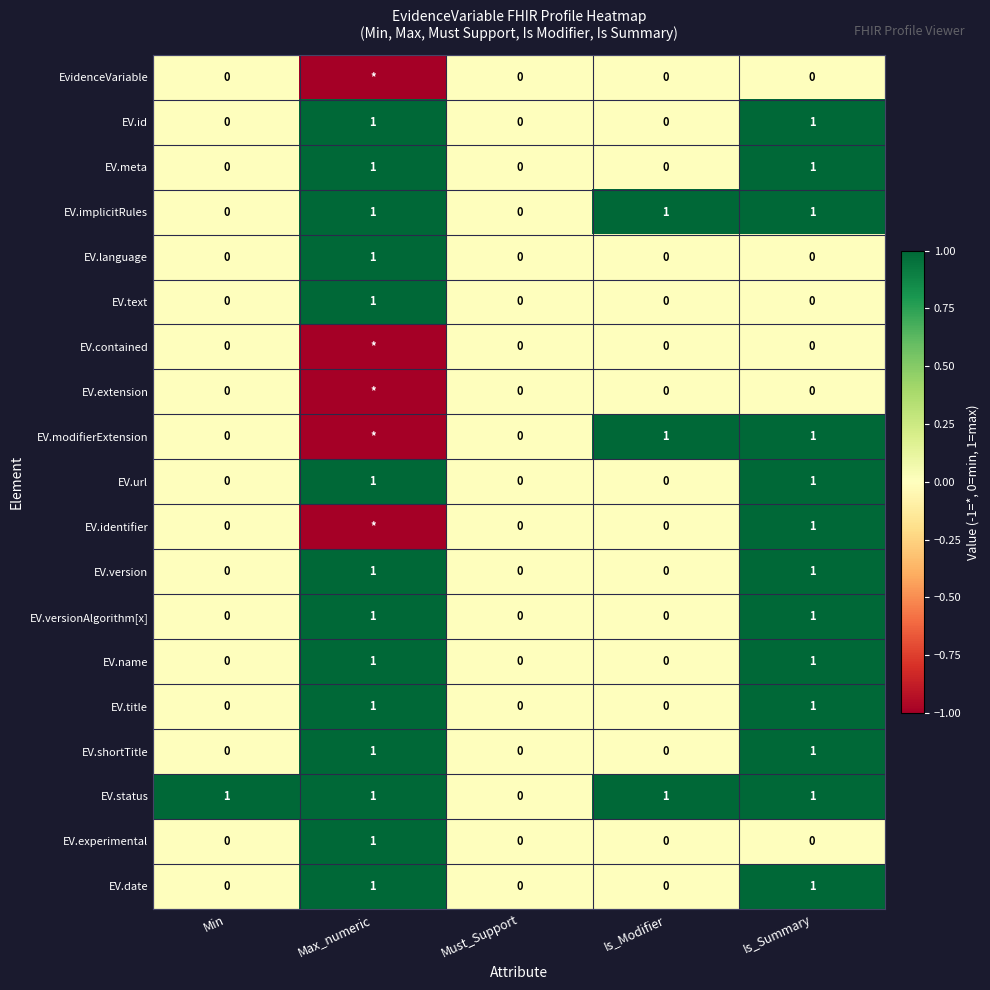

What is the total value across all series at Is_Modifier?

3